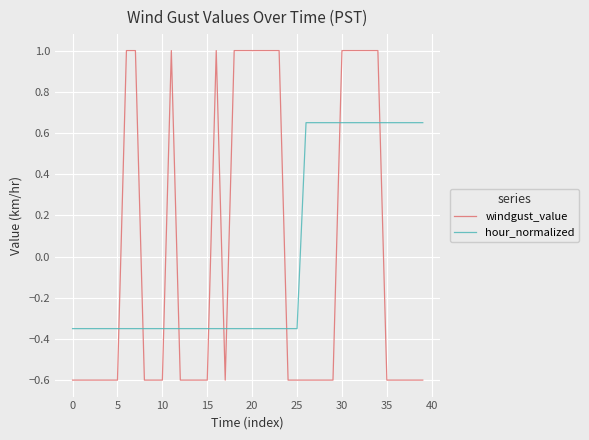

What are all the series names shown in the legend?

windgust_value, hour_normalized